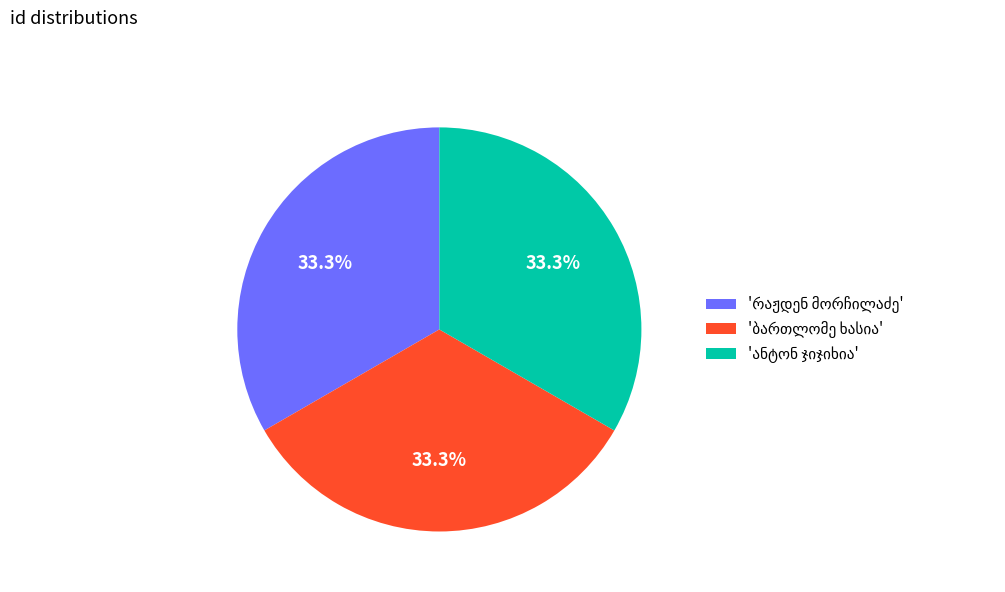

Is there any slice that represents more than half of the pie?

No